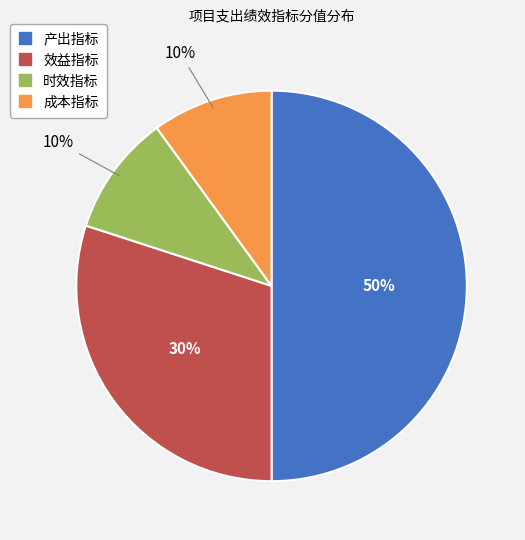

What percentage is the 效益指标 slice, to the nearest percent?

30%